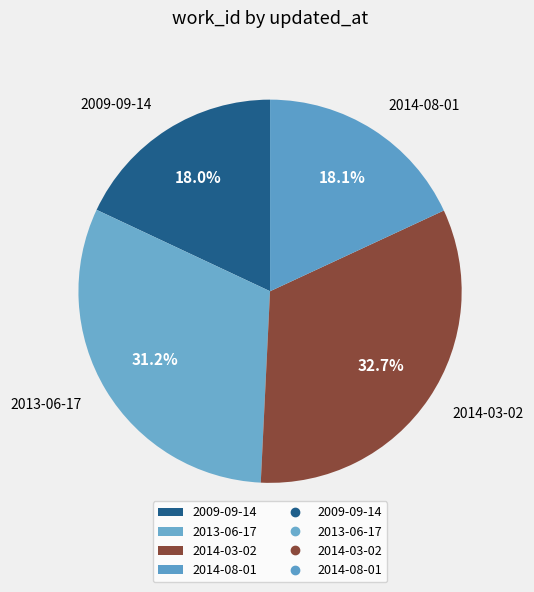

What percentage is NOT represented by 2014-08-01?

81.9%